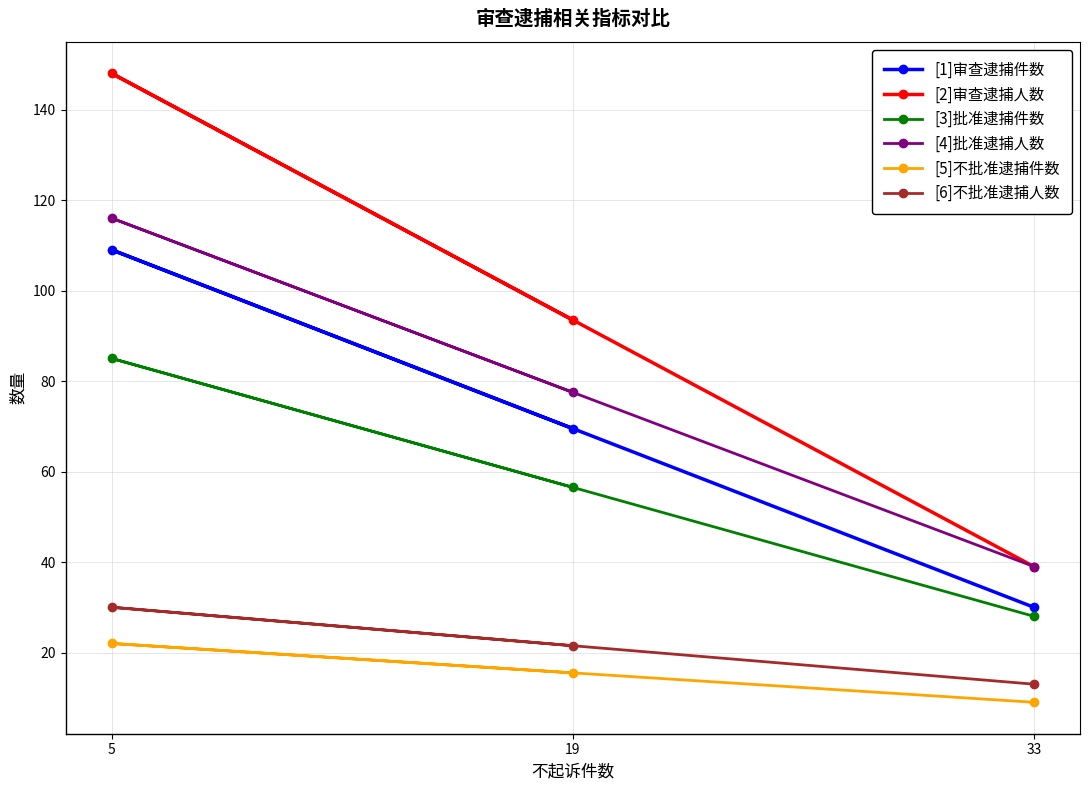

What is the value of the [1]审查逮捕件数 point at the 2nd from the left?

69.5